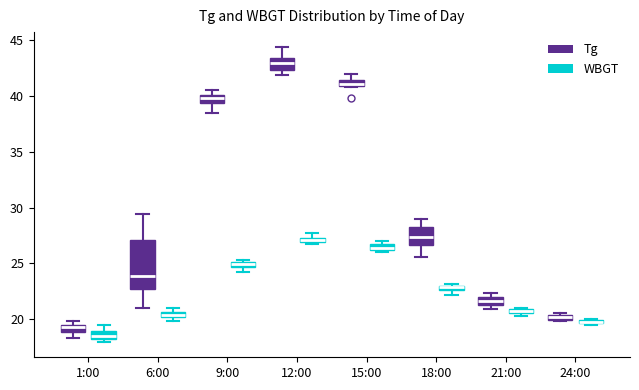

Which box has the highest median line?

12:00 (Tg)